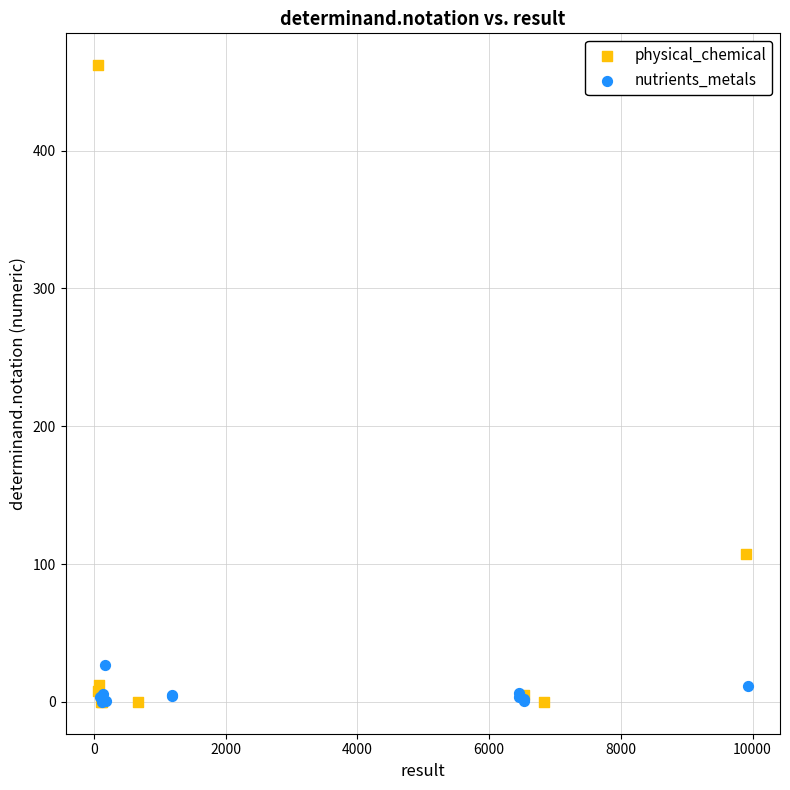

Which series reaches the maximum Y coordinate?

physical_chemical